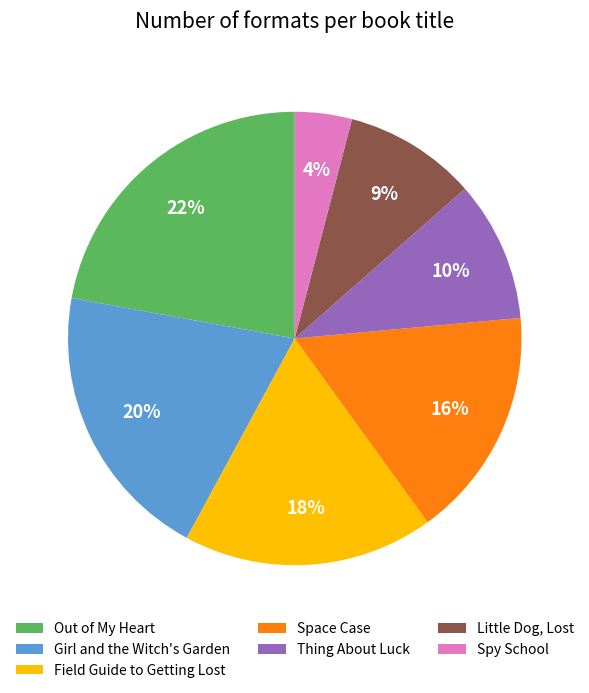

Do Thing About Luck and Space Case together represent more than half of the pie?

No